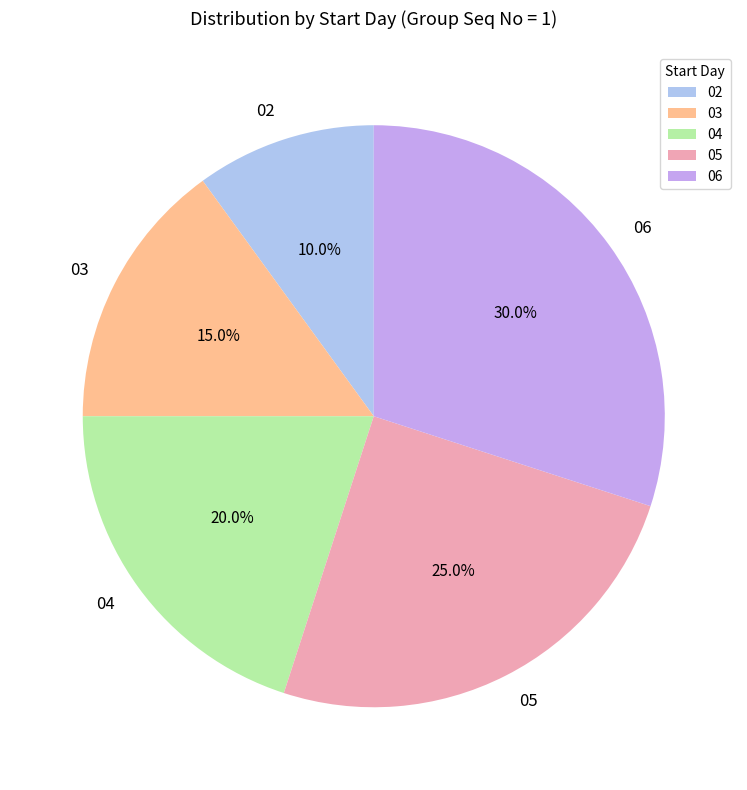

Between 04 and 05, which is larger?

05